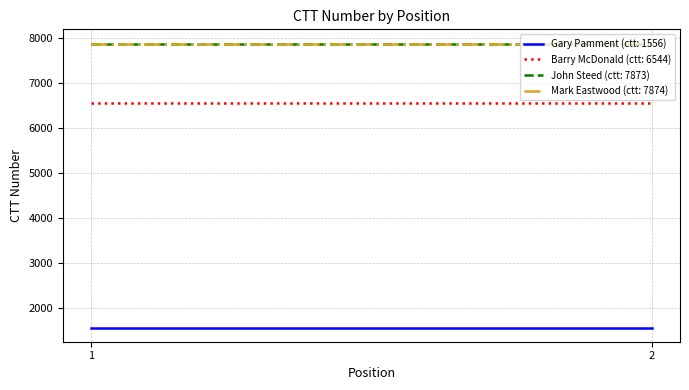

Where is Mark Eastwood (ctt: 7874) nearest to the value 7874?

1